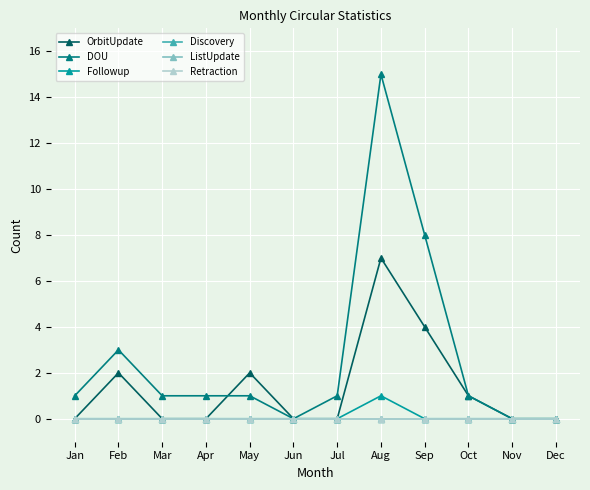

True or false: Retraction has more than 2 points higher than both neighbors.

False